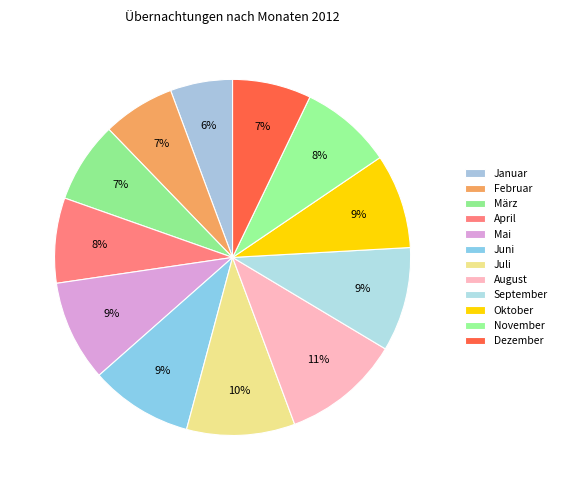

How many segments does this pie chart have?

12